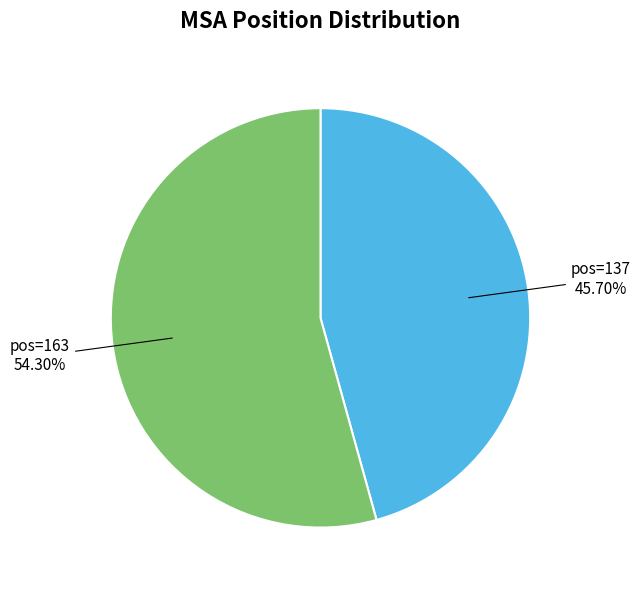

Does any single category account for the majority?

Yes